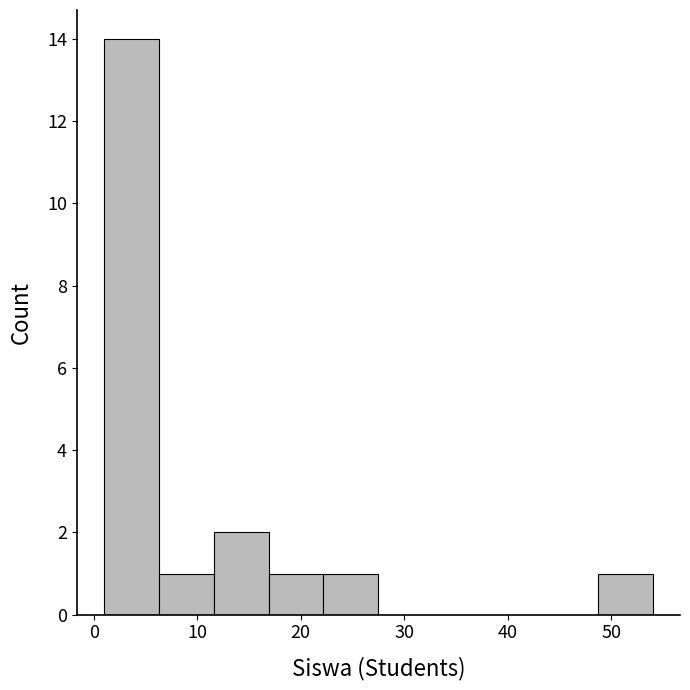

What is the height of the bar covering 6.3 to 11.6 on the x-axis? Neither the bar edges nor the heights are printed on the chart, so give them approximately, as read against the axes.

1